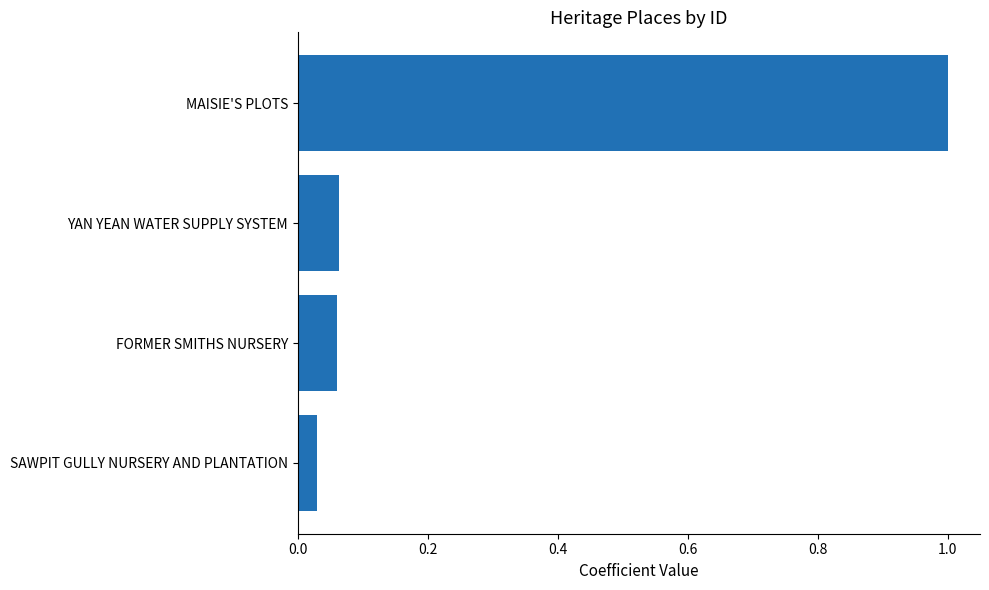

What is the change in value from FORMER SMITHS NURSERY to MAISIE'S PLOTS?

+0.9